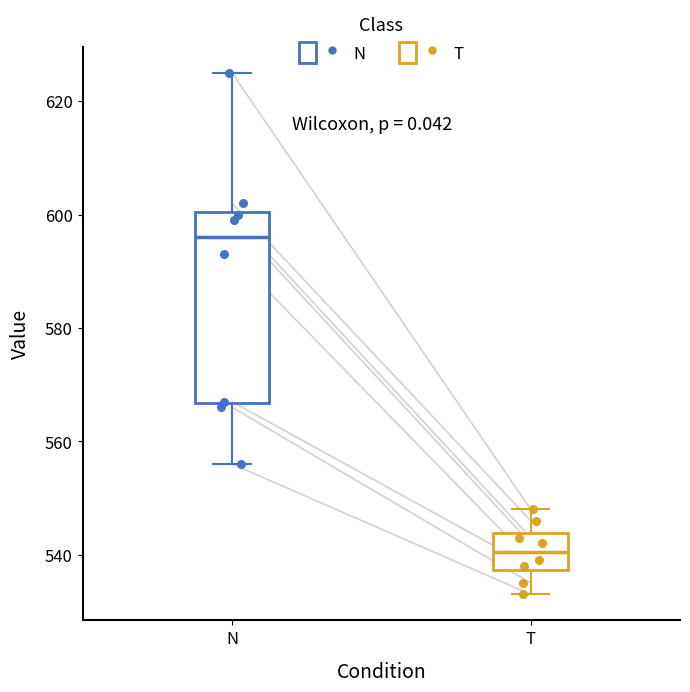

Reading left to right, read every box against the y-axis: the position of its median line, the range the box covers, and the ends of its whiskers. The values are not printed on the chart, so give them approximately, as read against the axis.

N: median 596, box 566 to 600, whiskers 556 to 626
T: median 540, box 538 to 544, whiskers 534 to 548